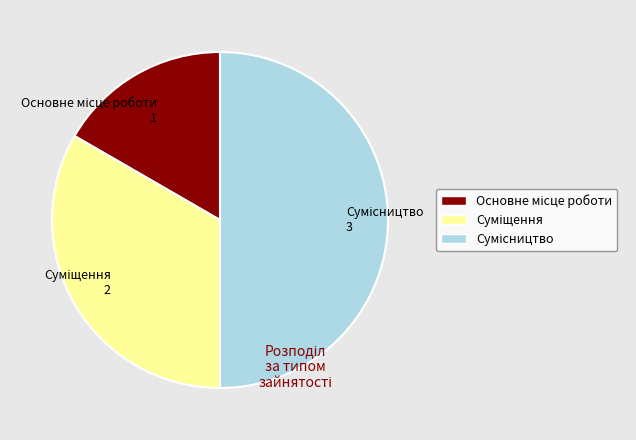

How many segments does this pie chart have?

3